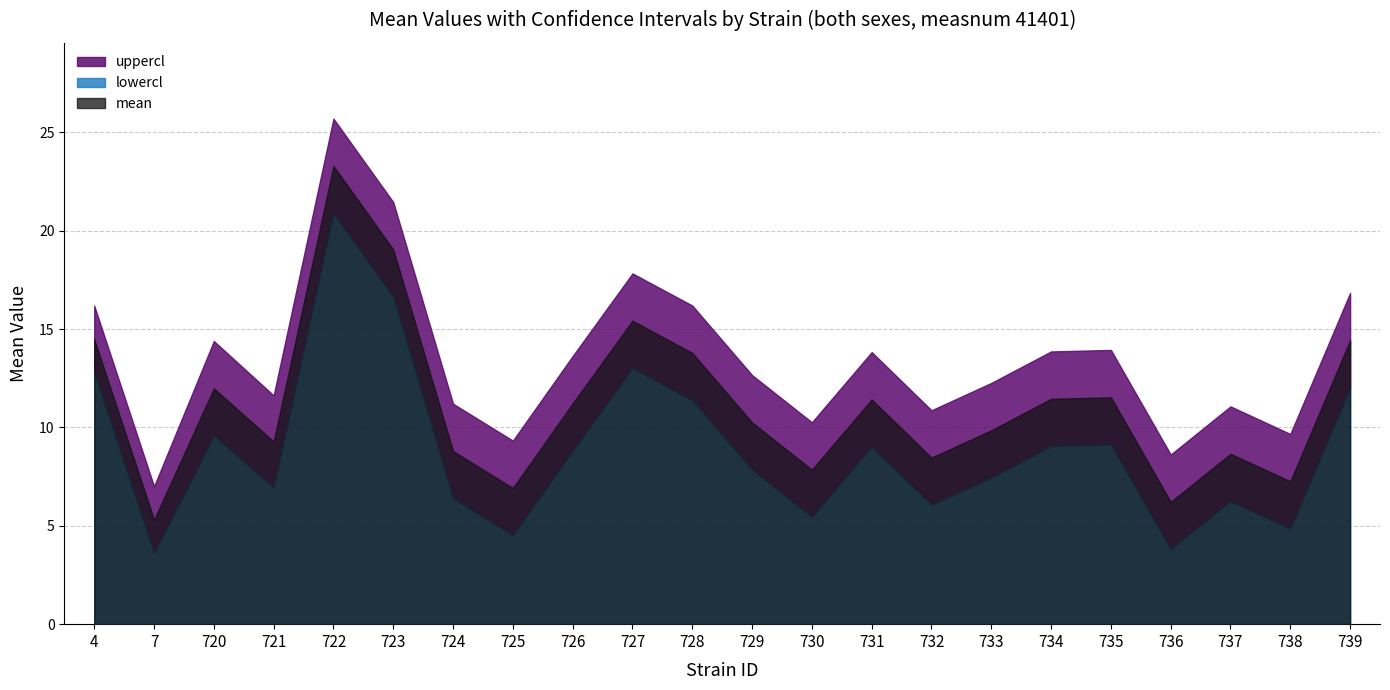

Which has a higher value, 725 or 731?

731